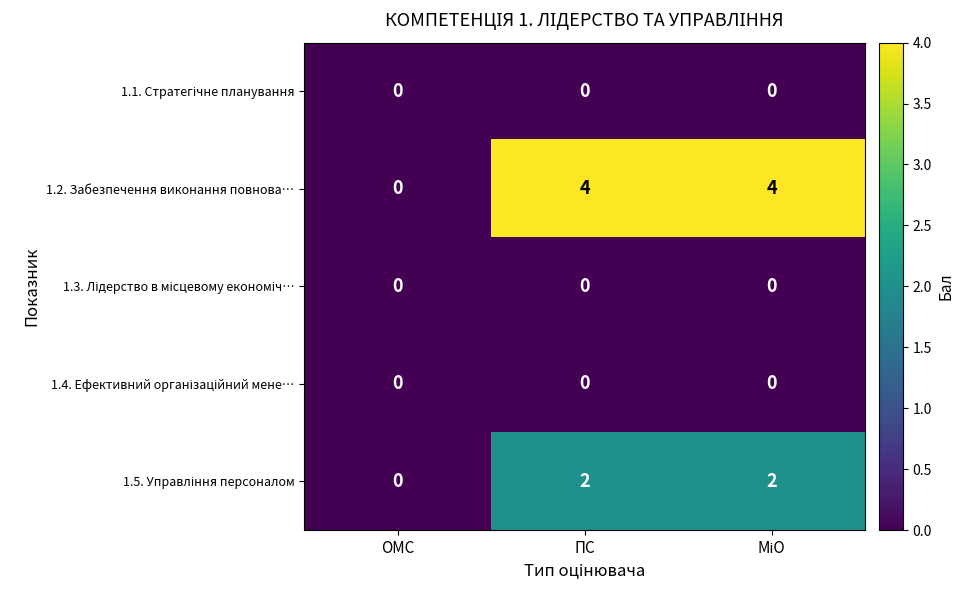

What is the greatest value displayed?

4